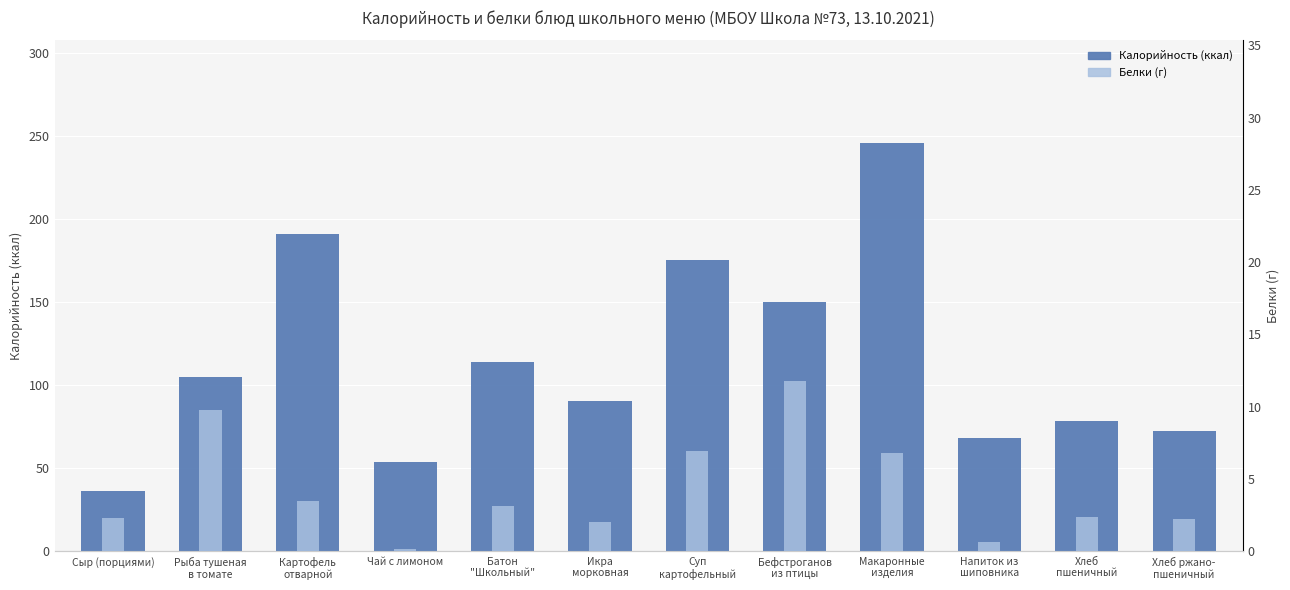

At how many categories does at least one series exceed 3?

12